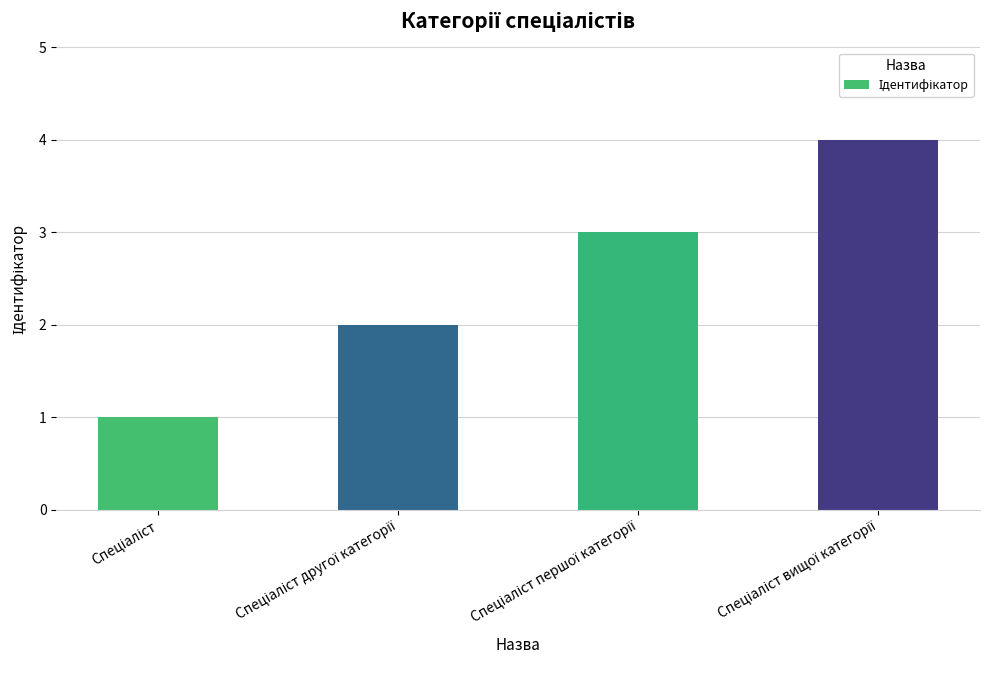

What is the difference between the maximum and minimum values?

3